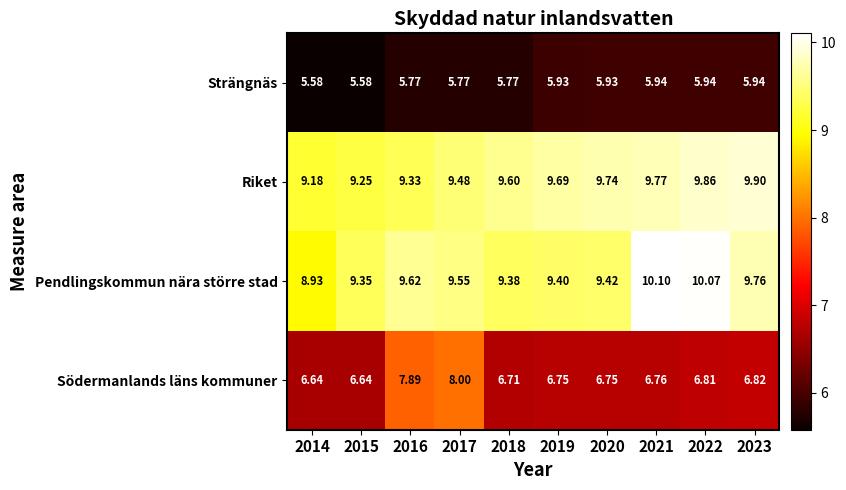

What is the maximum value shown in the chart?

10.1